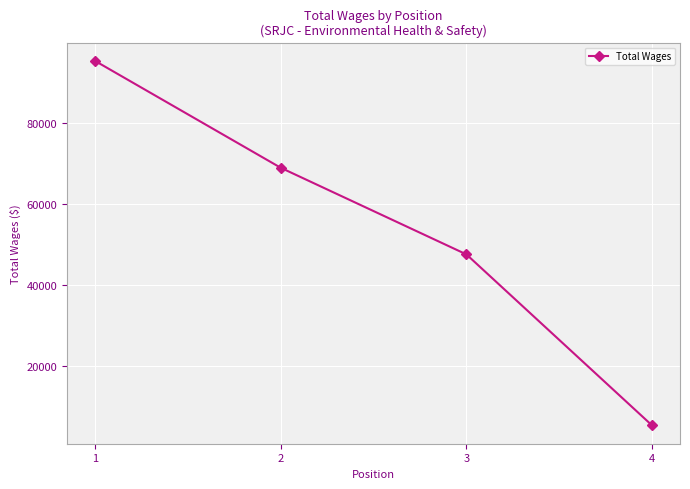

Count the values in the range 47590 to 95293.

3